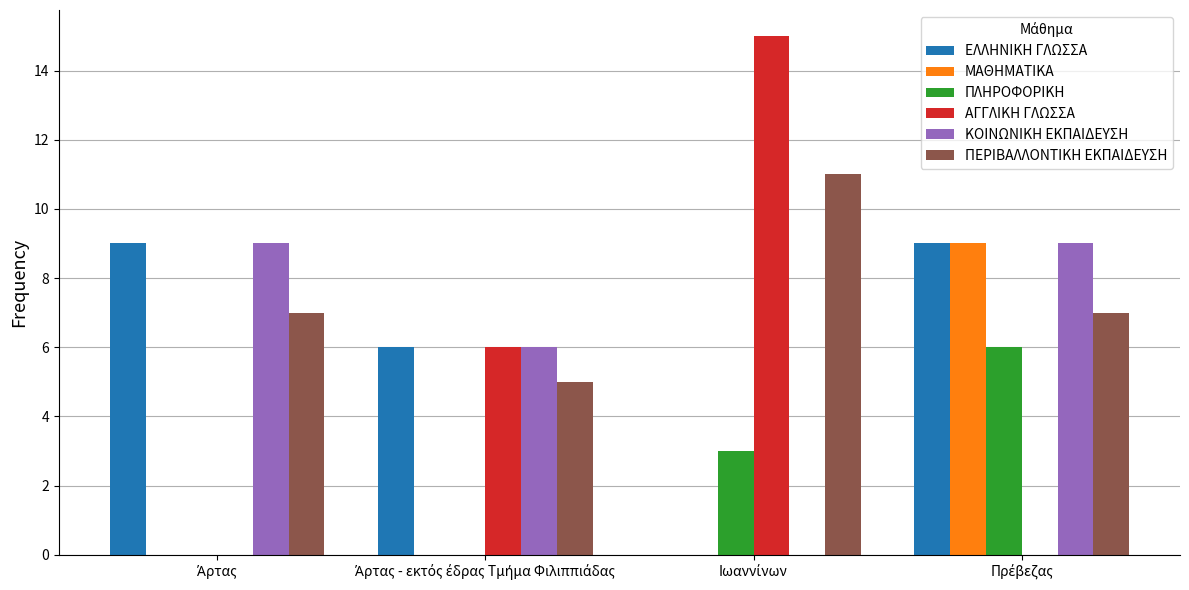

Which series has the largest total across all categories?

ΠΕΡΙΒΑΛΛΟΝΤΙΚΗ ΕΚΠΑΙΔΕΥΣΗ